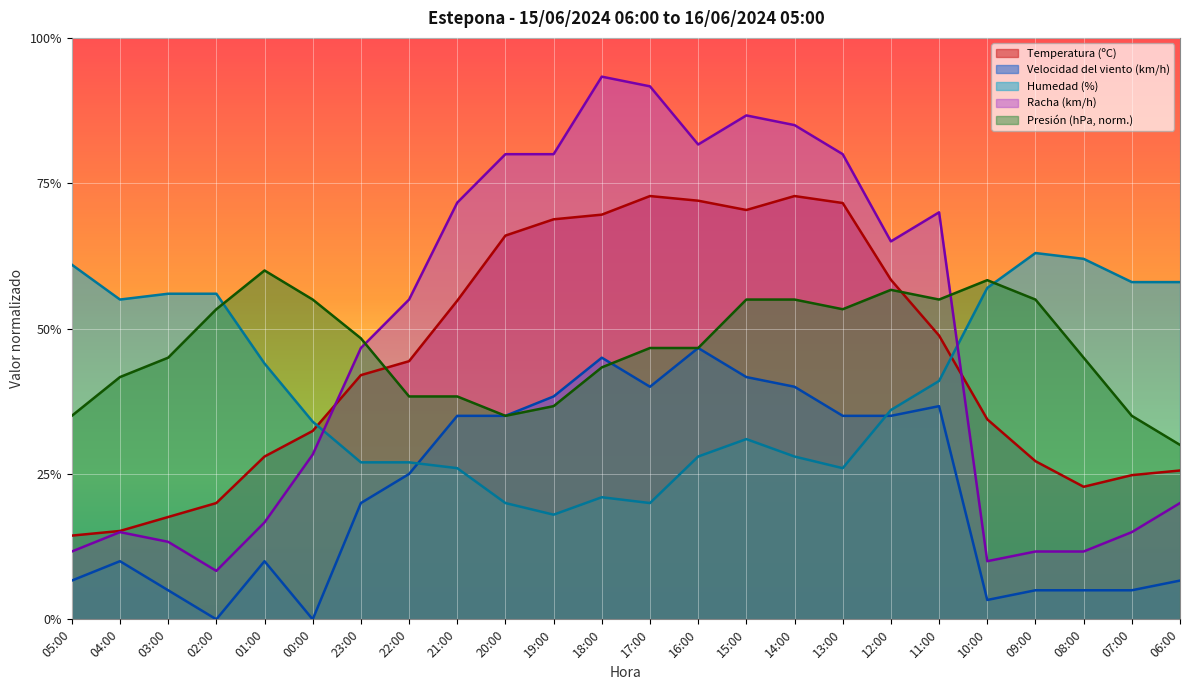

List the series in order of their peak value, lowest first.

Velocidad del viento (km/h), Presión (hPa, norm.), Humedad (%), Temperatura (ºC), Racha (km/h)